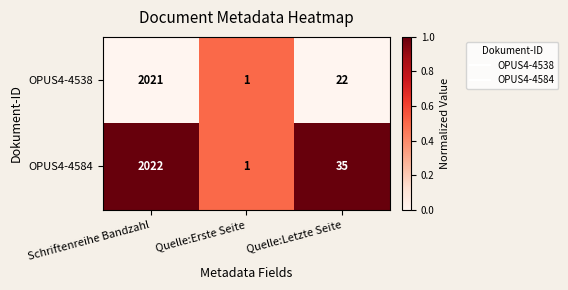

Reading left to right, list all the values displayed in this chart.

OPUS4-4538: 2021	1	22
OPUS4-4584: 2022	1	35